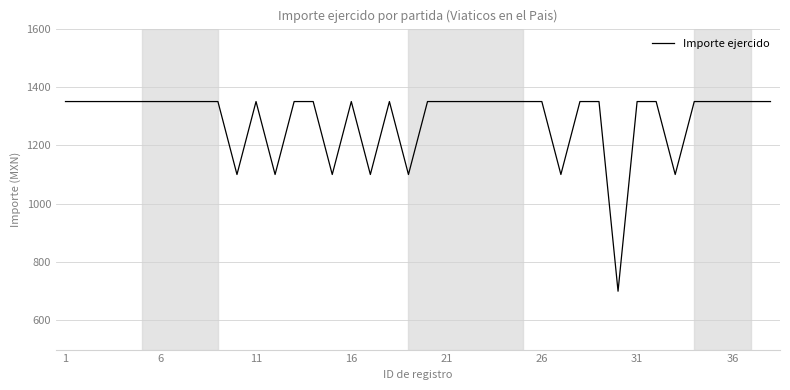

What is the difference between the maximum and minimum values?

650